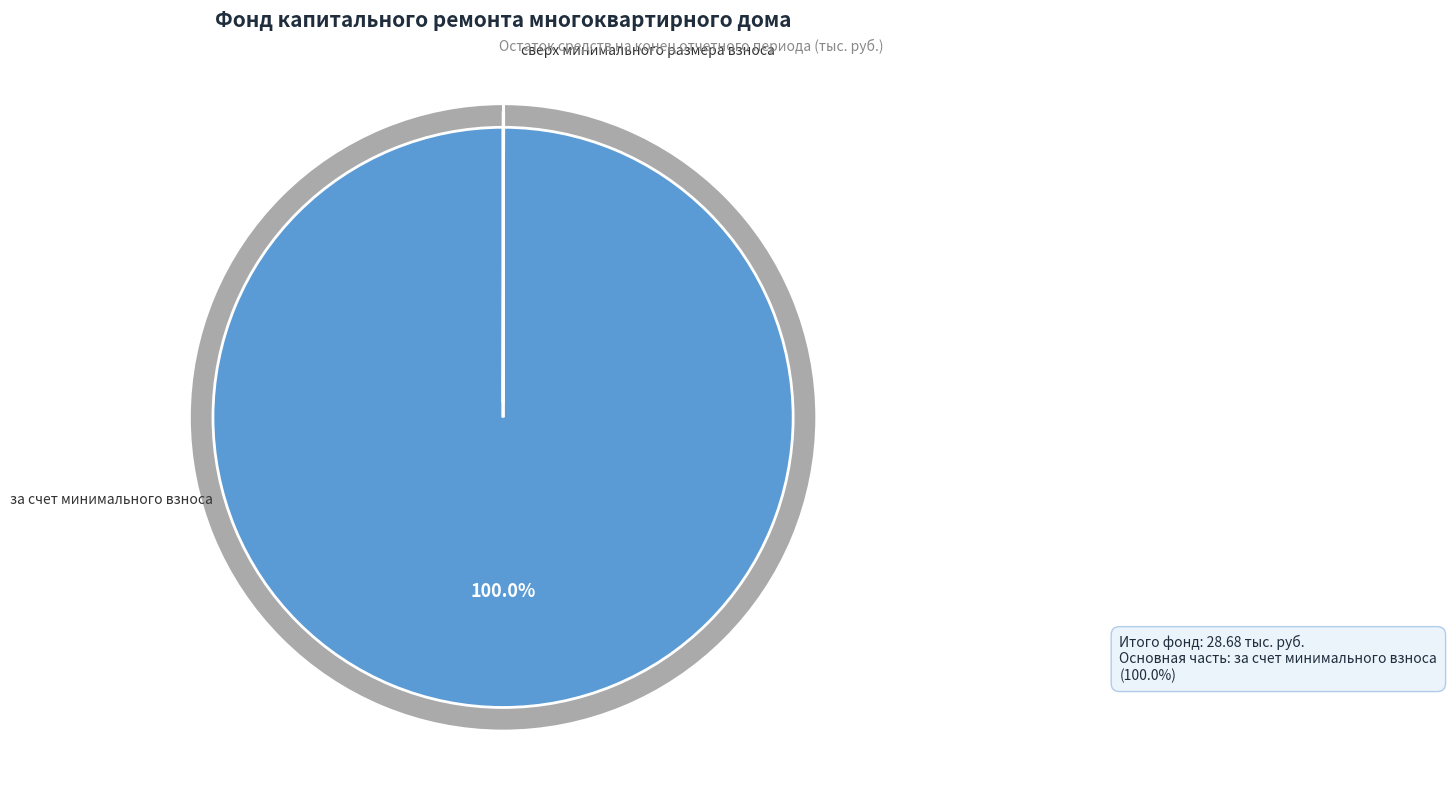

How many segments does this pie chart have?

2